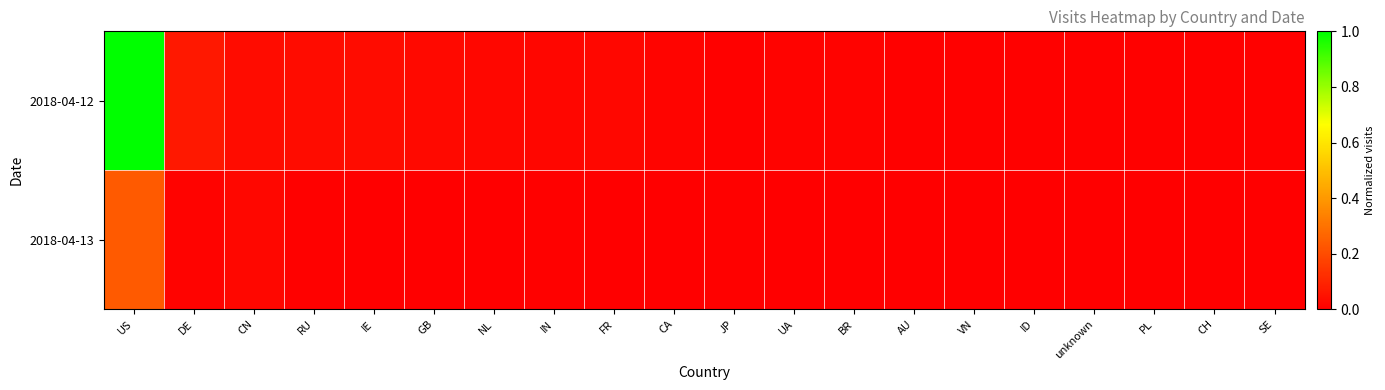

Reading right to left, extract all data points from this chart.

2018-04-12: SE=0.0	CH=0.0	PL=0.0	unknown=0.0	ID=0.0	VN=0.0	AU=0.0	BR=0.0	UA=0.0	JP=0.0	CA=0.0	FR=0.0	IN=0.0	NL=0.0	GB=0.0	IE=0.0	RU=0.0	CN=0.0	DE=0.1	US=1.0
2018-04-13: SE=0.0	CH=0.0	PL=0.0	unknown=0.0	ID=0.0	VN=0.0	AU=0.0	BR=0.0	UA=0.0	JP=0.0	CA=0.0	FR=0.0	IN=0.0	NL=0.0	GB=0.0	IE=0.0	RU=0.0	CN=0.0	DE=0.0	US=0.2